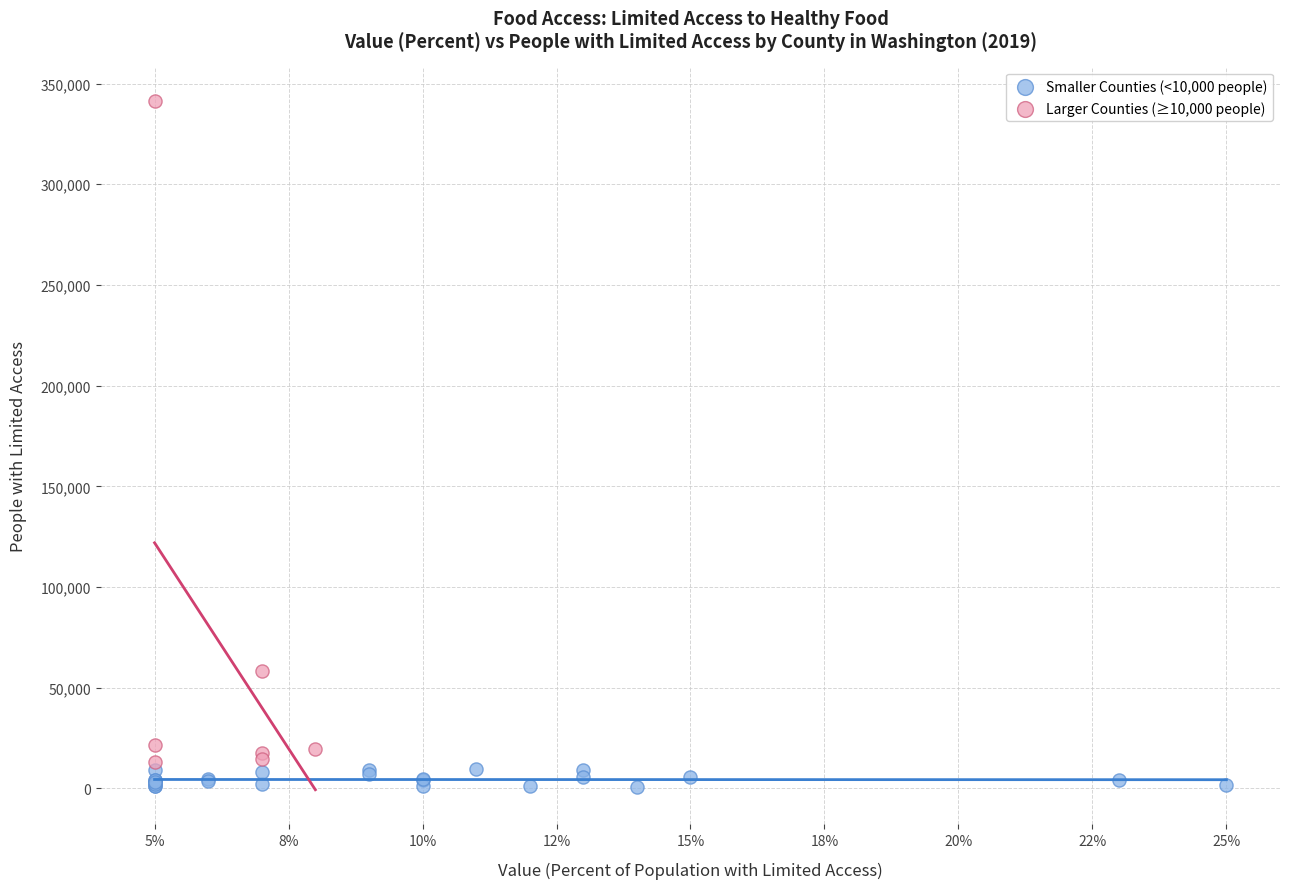

Which series has the widest spread of Y values?

Larger Counties (≥10,000 people)